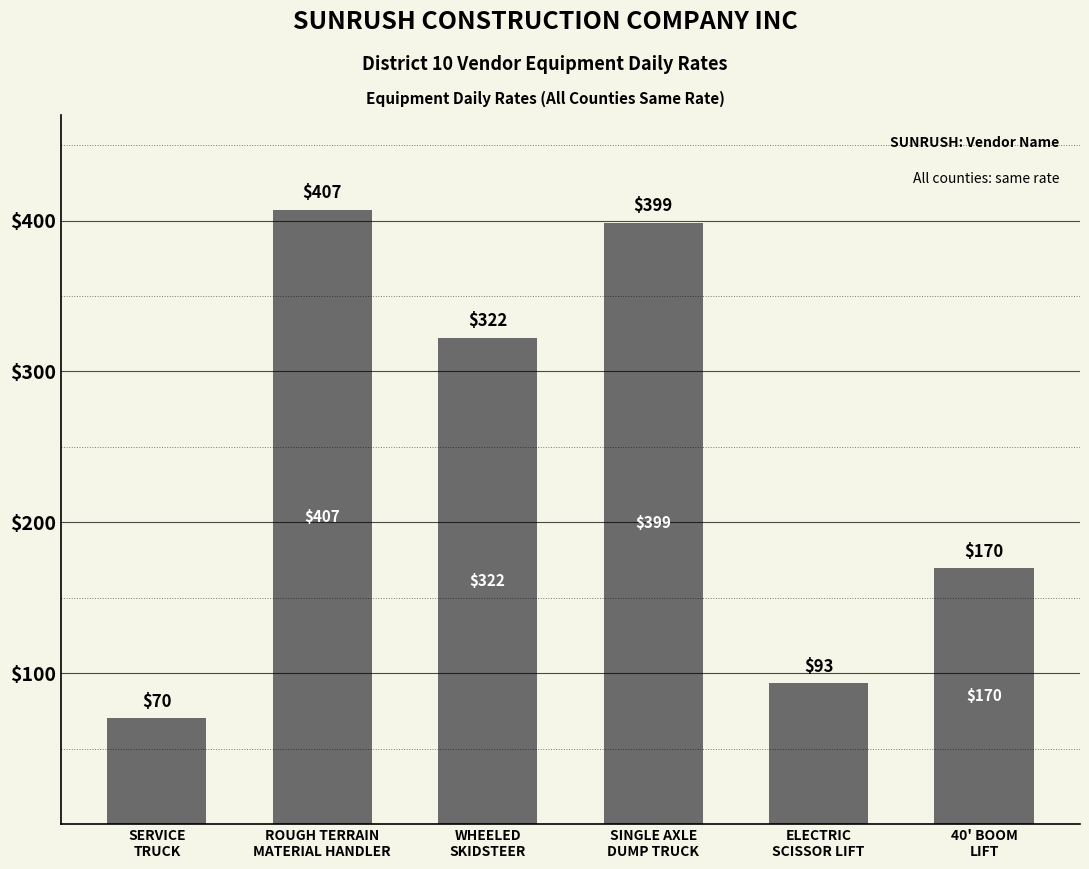

What is the difference between the maximum and minimum values?

337.0